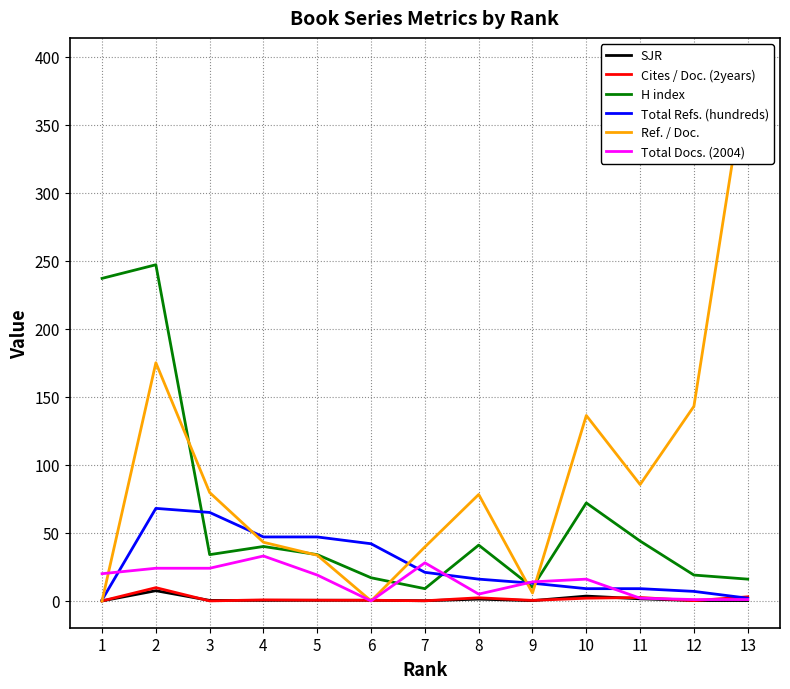

Where do Total Refs. (hundreds) and Cites / Doc. (2years) first cross each other?

12 and 13